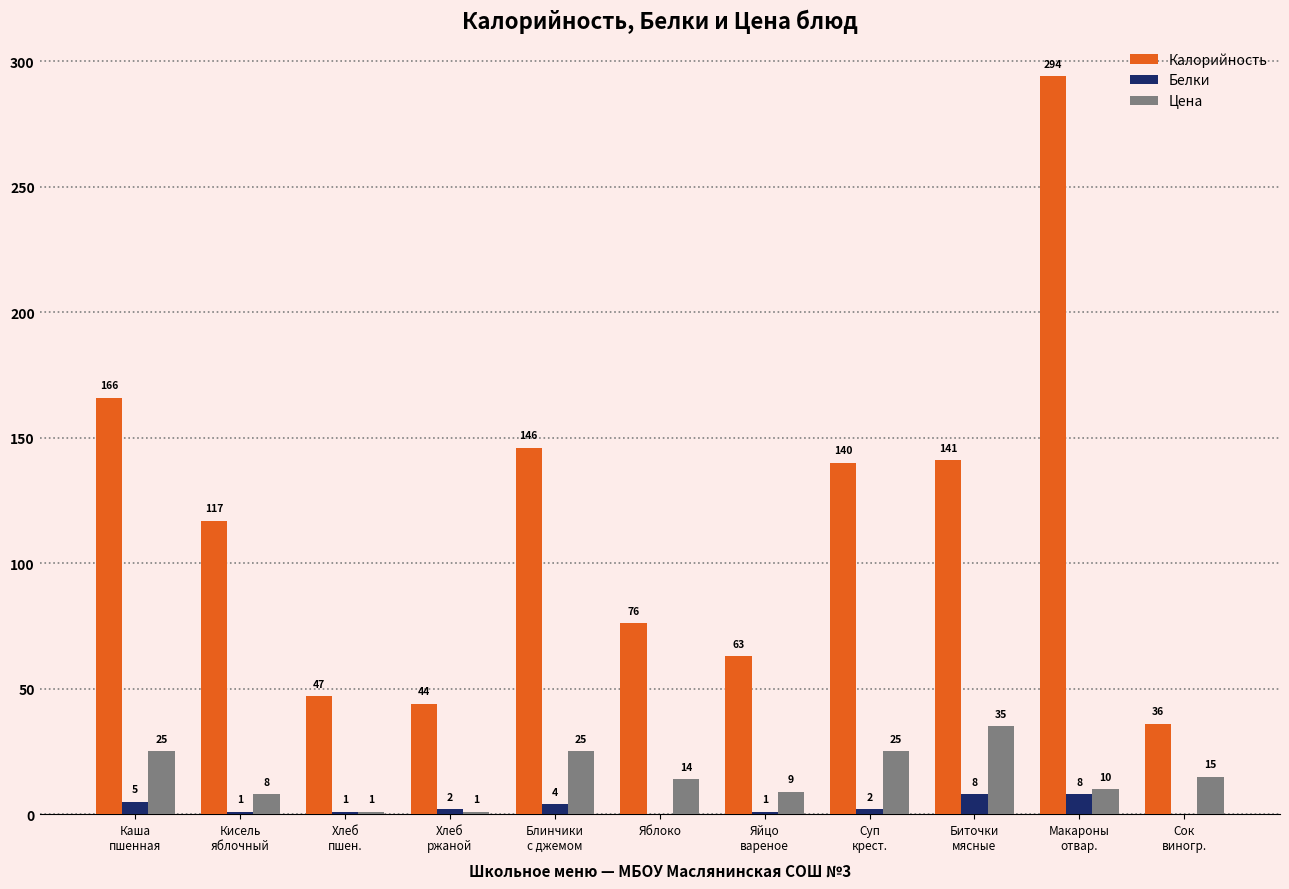

Which series has the largest total across all categories?

Калорийность